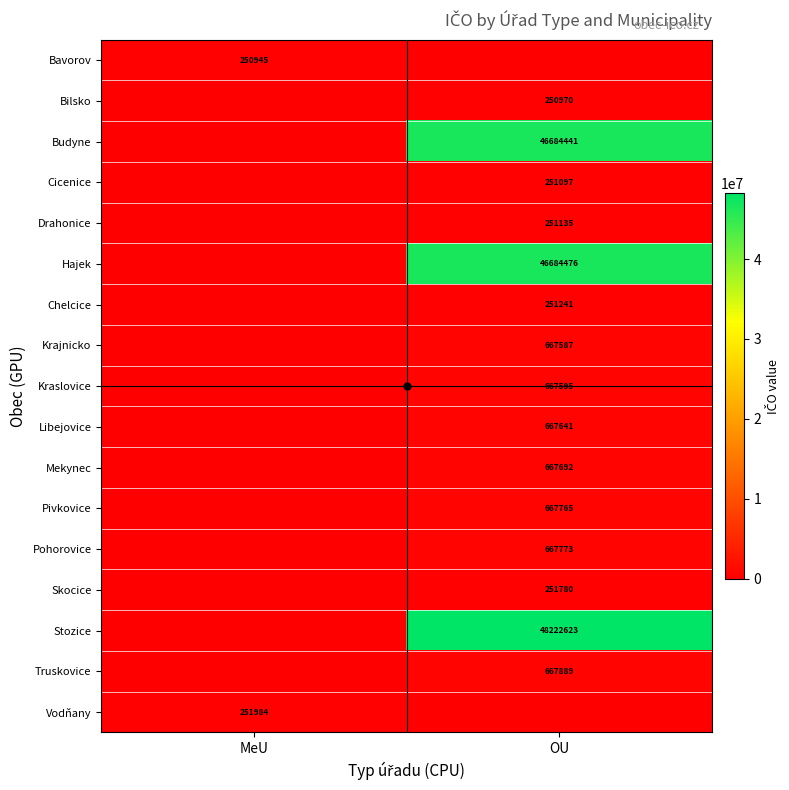

What is the total value across all series at MeU?

502929